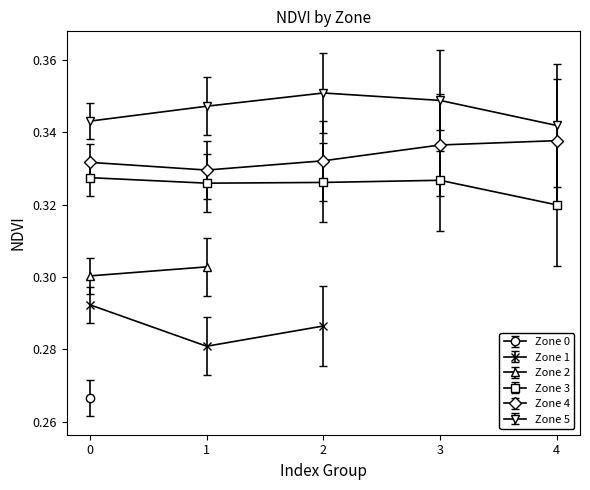

True or false: Zone 3 and Zone 4 cross at least once.

False